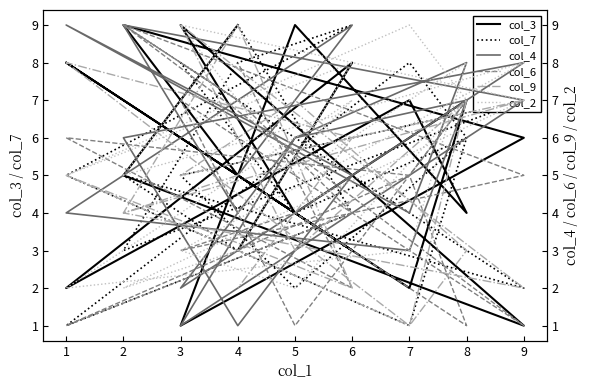

Which label corresponds to the smallest value in the chart?

9